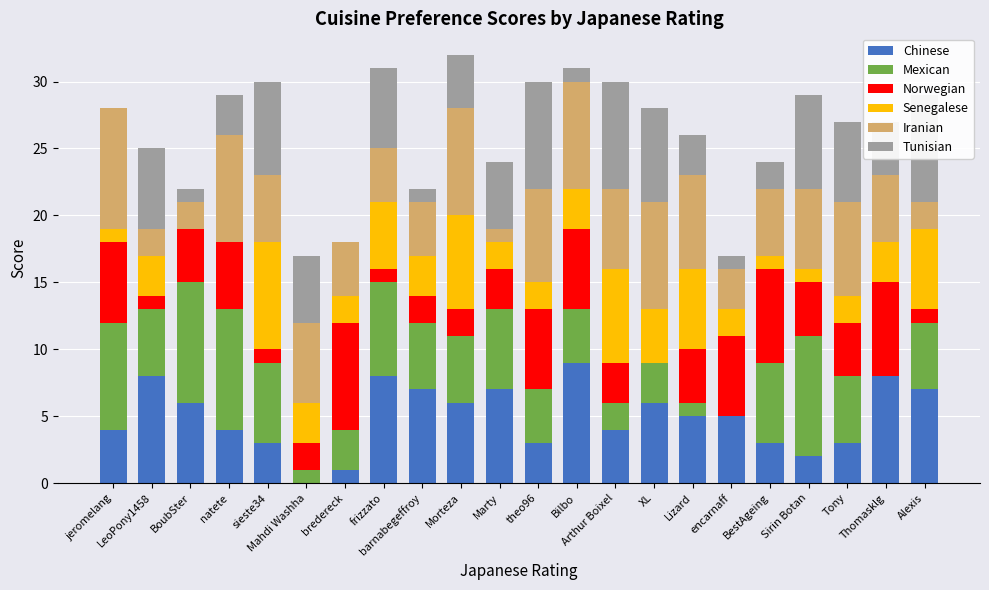

Is it true that Tunisian equals 5 at Mahdi Washha?

True